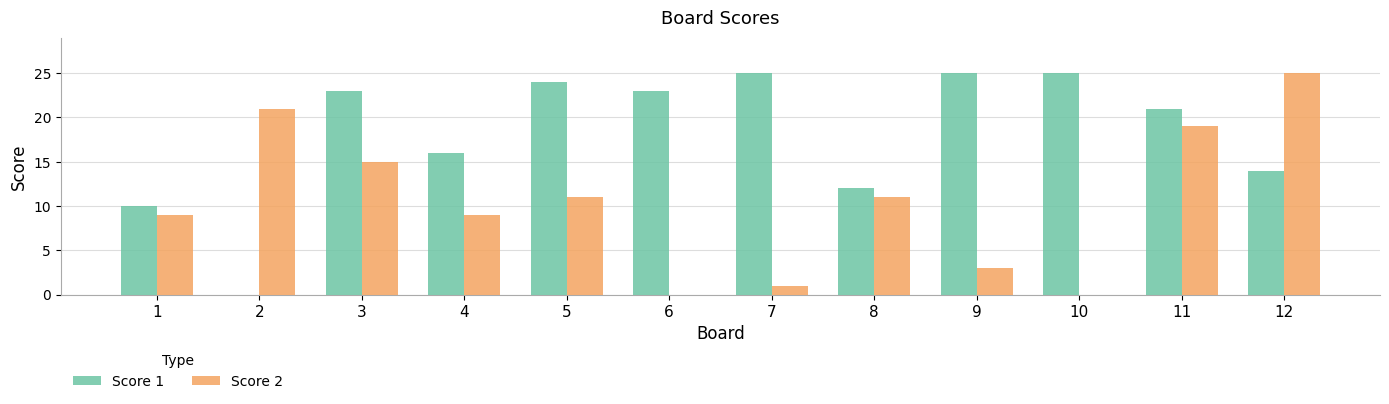

Is it true that Score 1 equals 10 at 4?

False